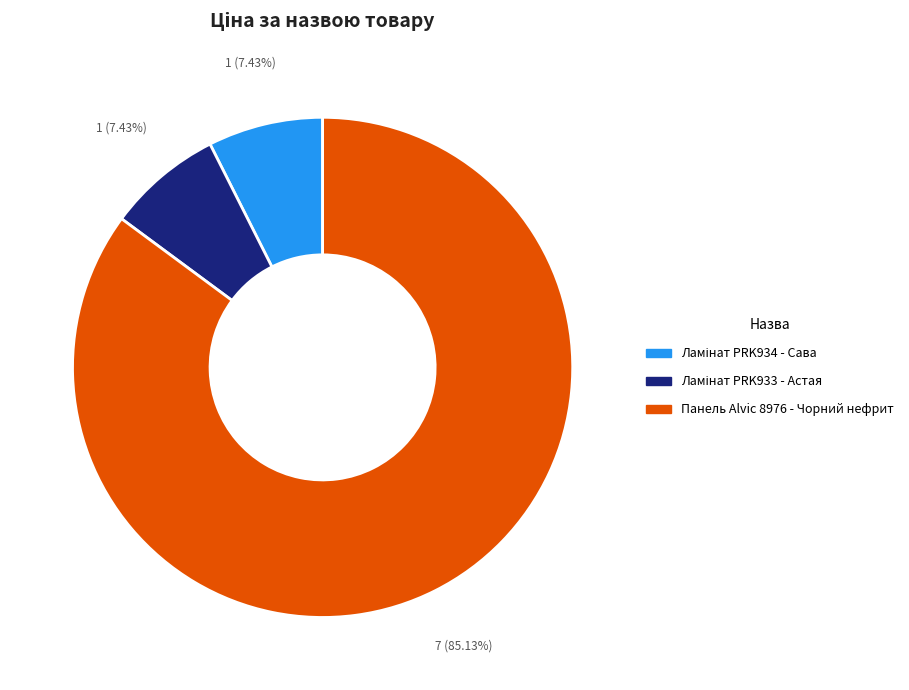

Count the number of slices in the pie.

3